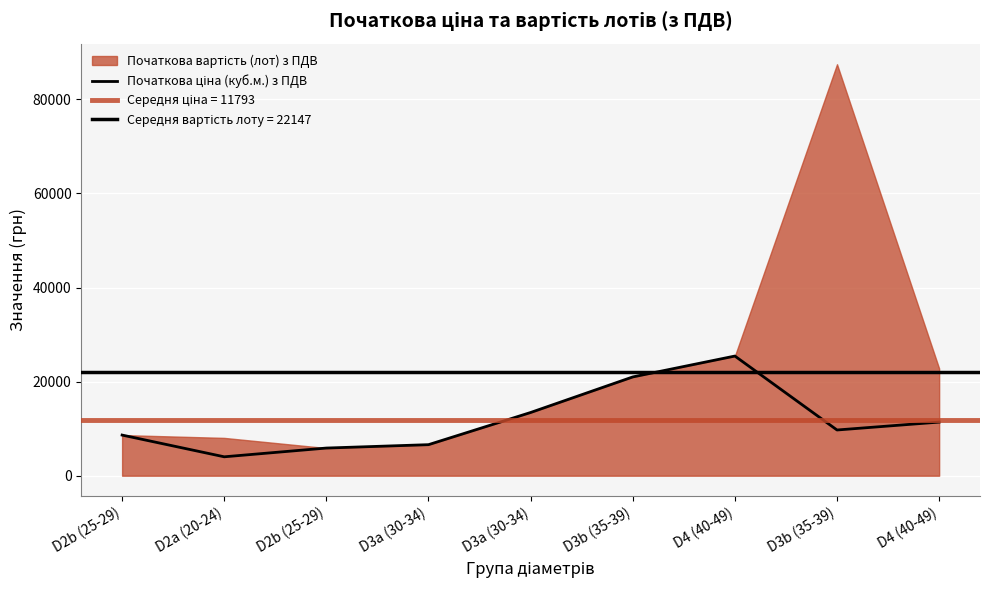

Reading right to left, what are all the values shown in this chart?

D4 (40-49)=11400	D3b (35-39)=9720	D4 (40-49)=25440	D3b (35-39)=21000	D3a (30-34)=13440	D3a (30-34)=6600	D2b (25-29)=5880	D2a (20-24)=4020	D2b (25-29)=8640